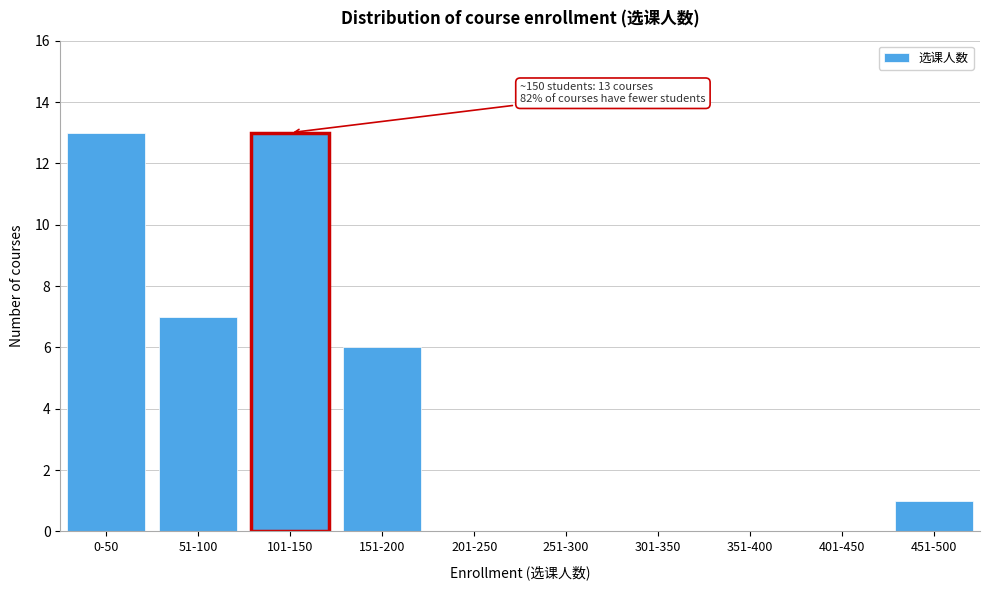

Reading left to right, extract all data points from this chart.

0-50=13	51-100=7	101-150=13	151-200=6	201-250=0	251-300=0	301-350=0	351-400=0	401-450=0	451-500=1